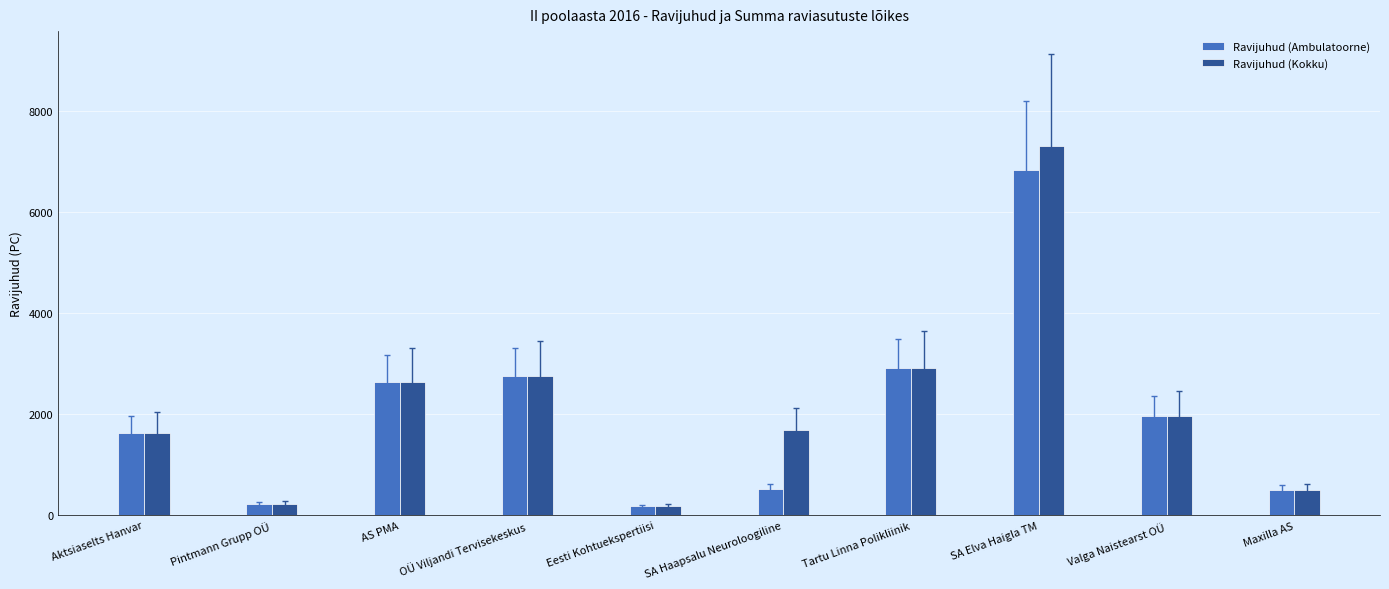

What is the sum of all Ravijuhud (Kokku) values?

21823